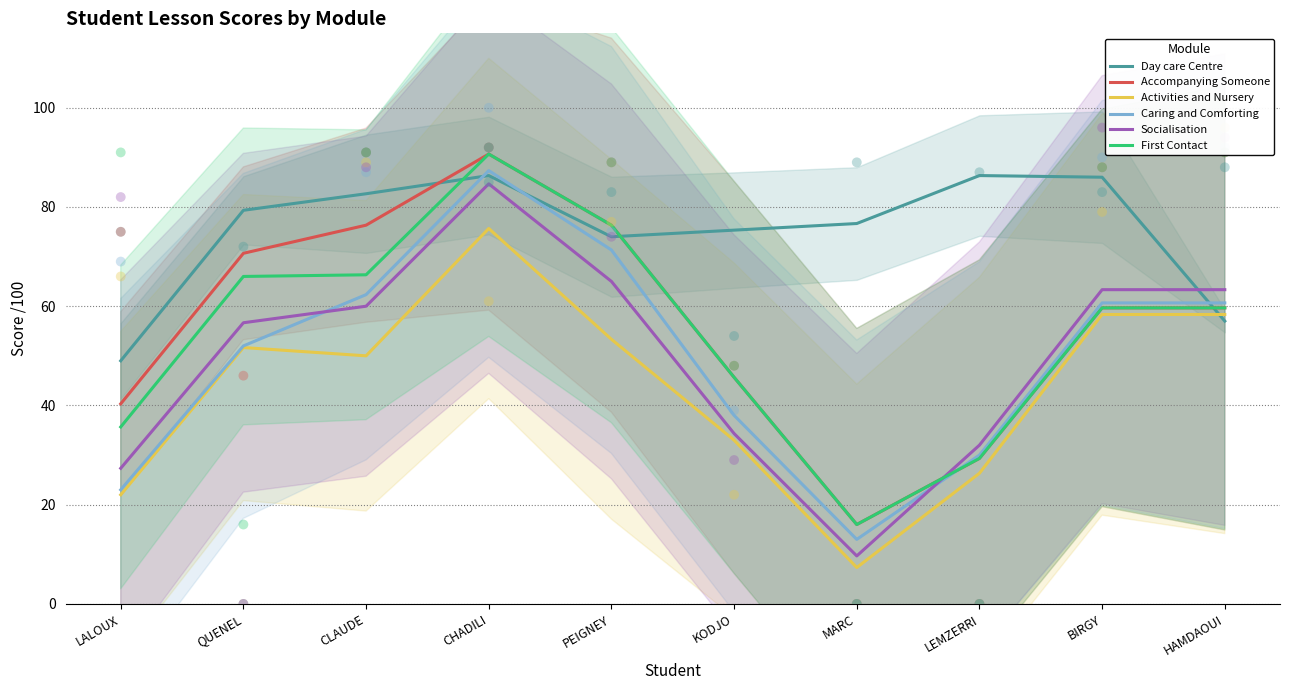

What are all the series names shown in the legend?

Day care Centre, Accompanying Someone, Activities and Nursery, Caring and Comforting, Socialisation, First Contact